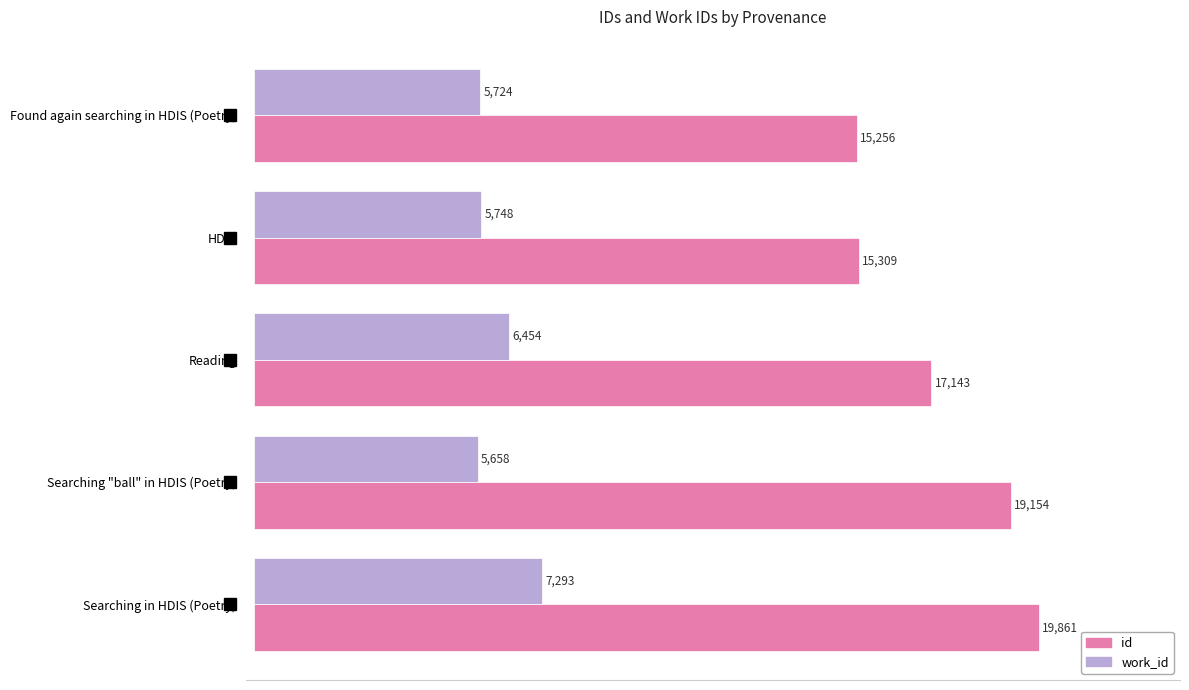

Is the value of id at HDIS greater than the value of work_id at HDIS?

Yes